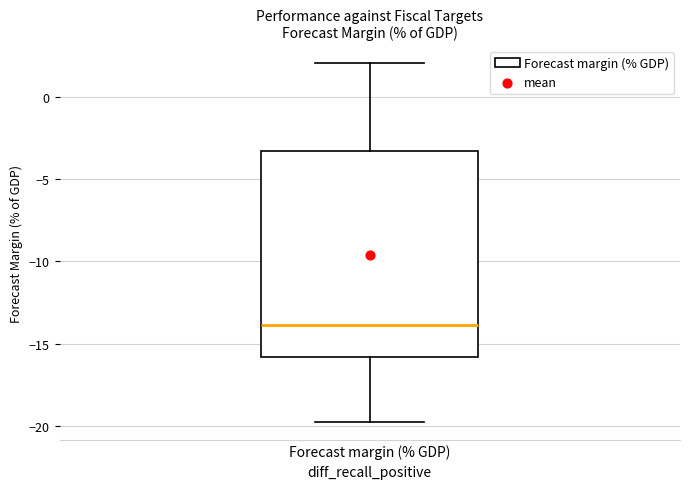

Read this box plot against the y-axis: the position of the median line, the range covered by the box, and the ends of both whiskers. The values are not printed on the chart, so give them approximately, as read against the axis.

median -14.0, box -16.0 to -3.5, whiskers -19.5 to 2.0